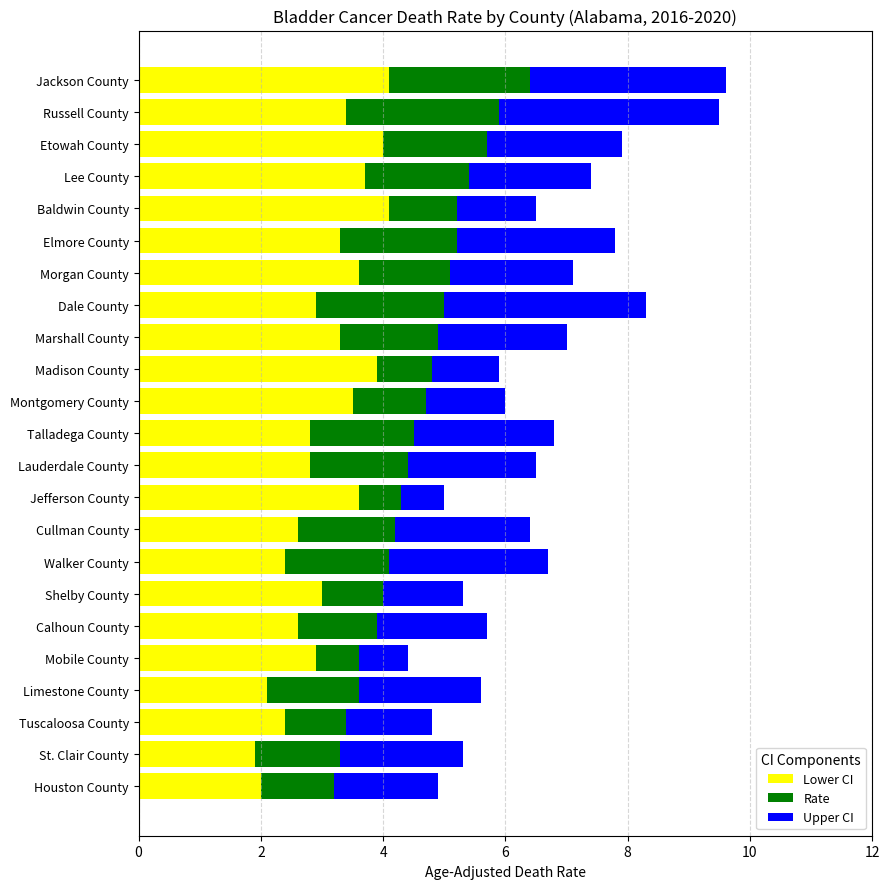

True or false: Lower CI has a value of 2.6 at Calhoun County.

True